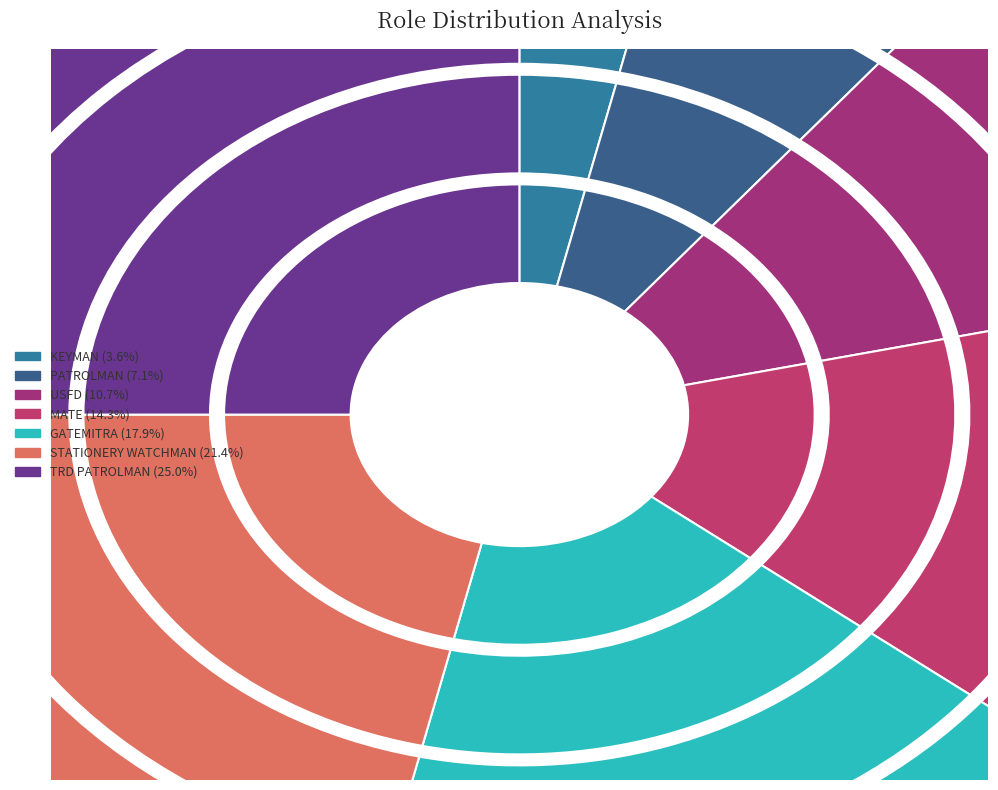

To the nearest percent, what is the difference between the KEYMAN and GATEMITRA slice percentages?

14%